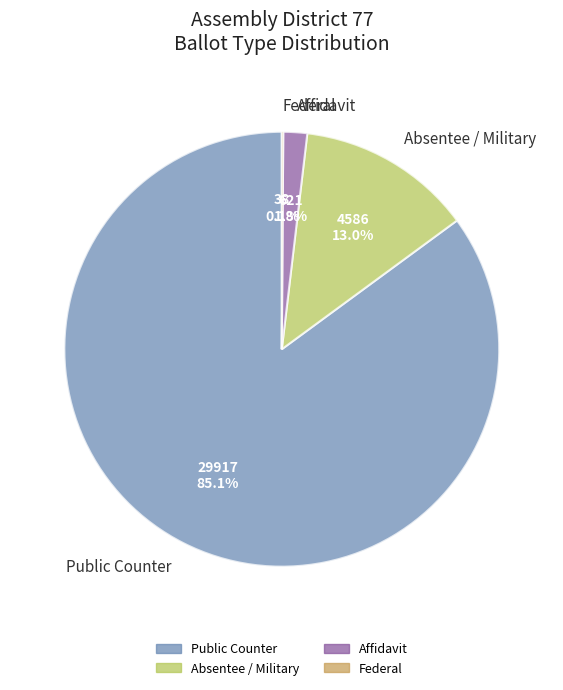

To the nearest percent, what is the difference between the largest and smallest slice percentages?

85%